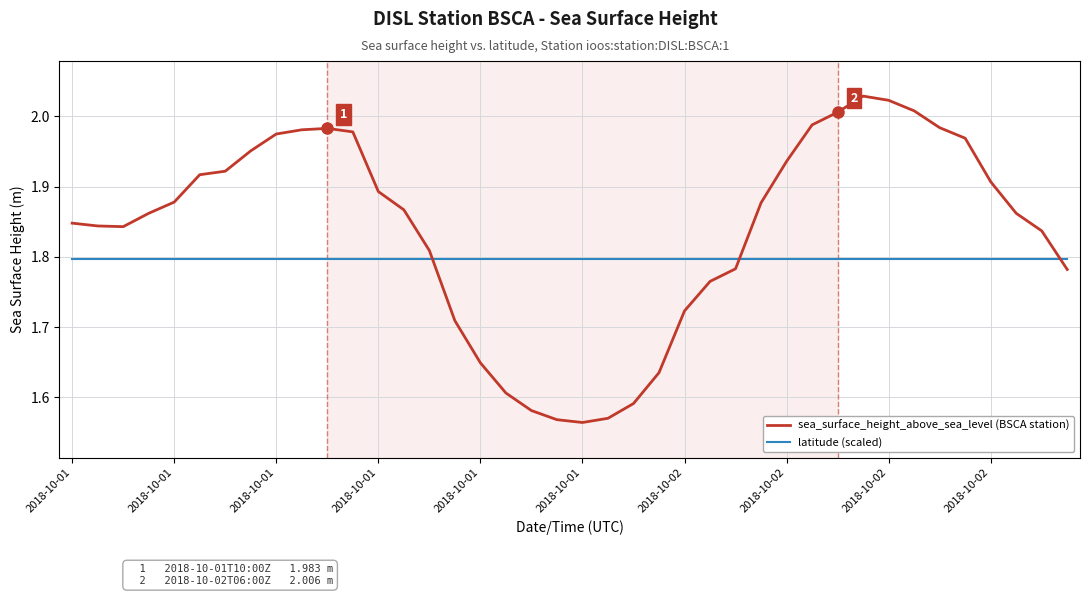

After their last crossing, which series has the higher values: latitude (scaled) or sea_surface_height_above_sea_level (BSCA station)?

latitude (scaled)